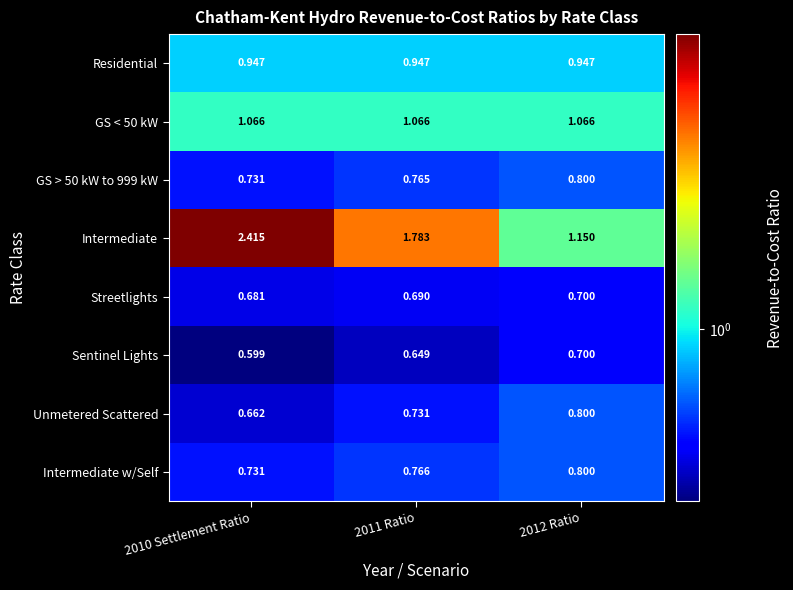

Which series has the largest total across all categories?

Intermediate